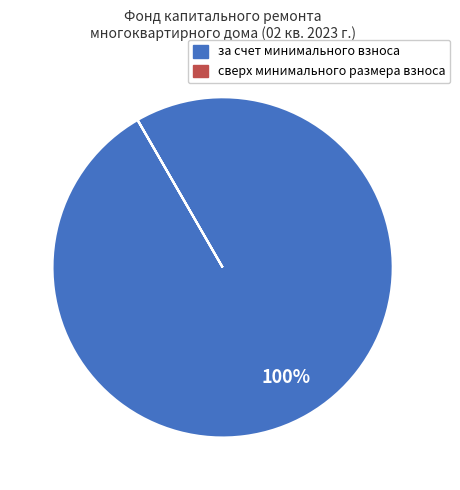

Which slice is the largest?

за счет минимального взноса